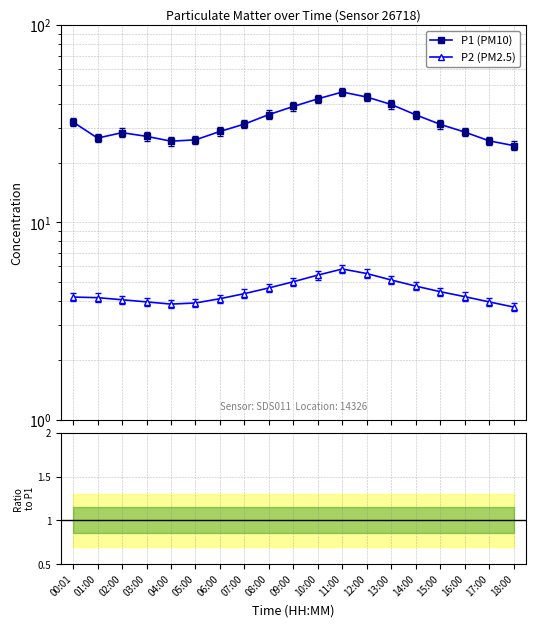

Which has a higher value, 14:00 or 04:00?

14:00